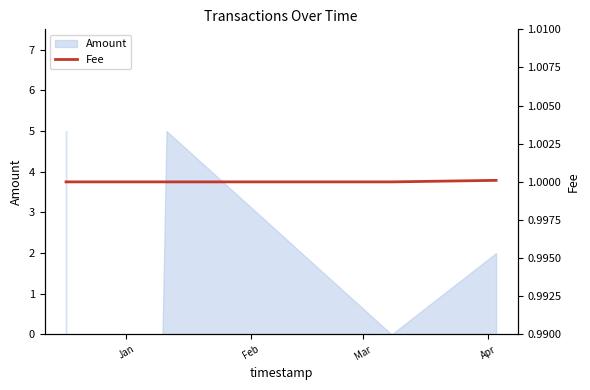

Where is the data nearest to the value 1?

Jan